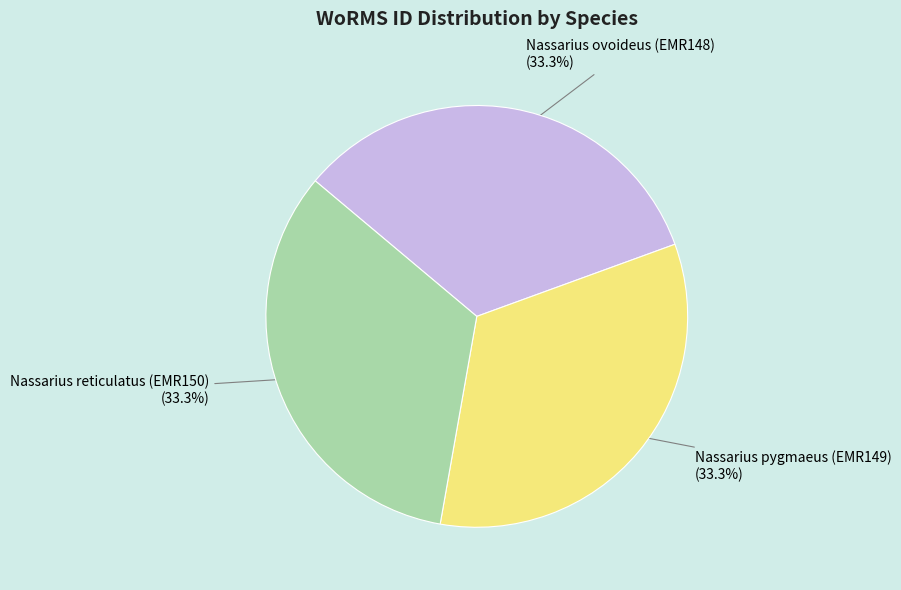

Is it true that Nassarius reticulatus (EMR150) is 39% of the pie?

False